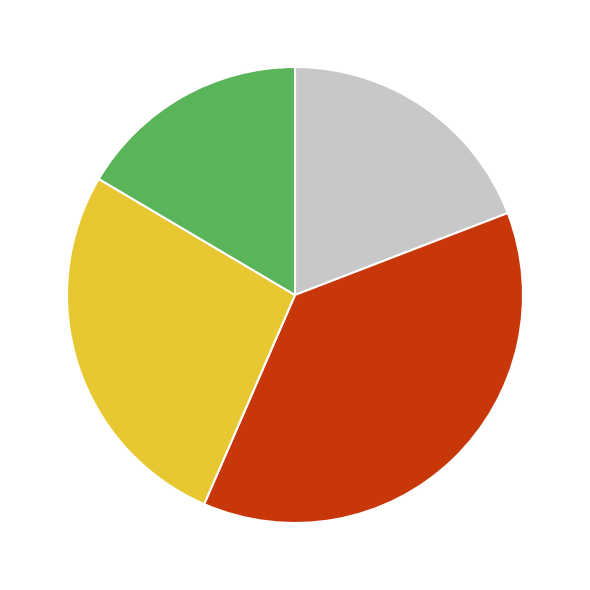

Does any single category account for the majority?

No